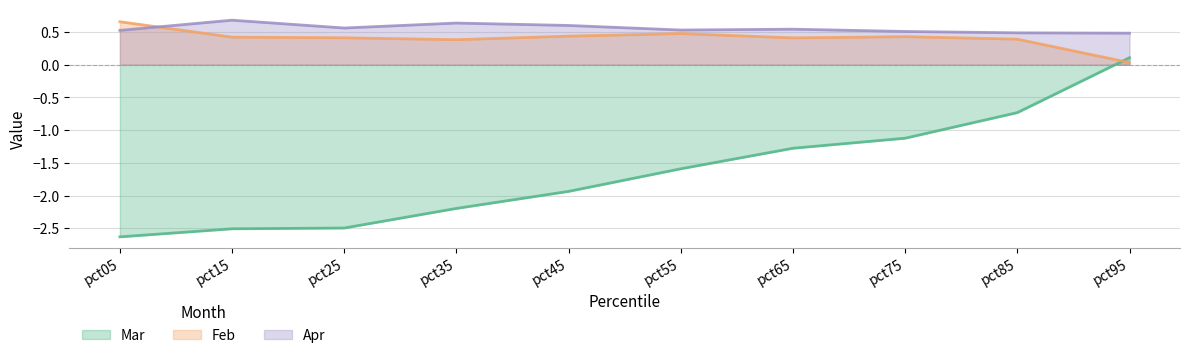

Reading right to left, what are all the values shown in this chart?

Mar: 0.1	-0.7	-1.1	-1.3	-1.6	-1.9	-2.2	-2.5	-2.5	-2.6
Feb: 0.0	0.4	0.4	0.4	0.5	0.4	0.4	0.4	0.4	0.7
Apr: 0.5	0.5	0.5	0.5	0.5	0.6	0.6	0.6	0.7	0.5